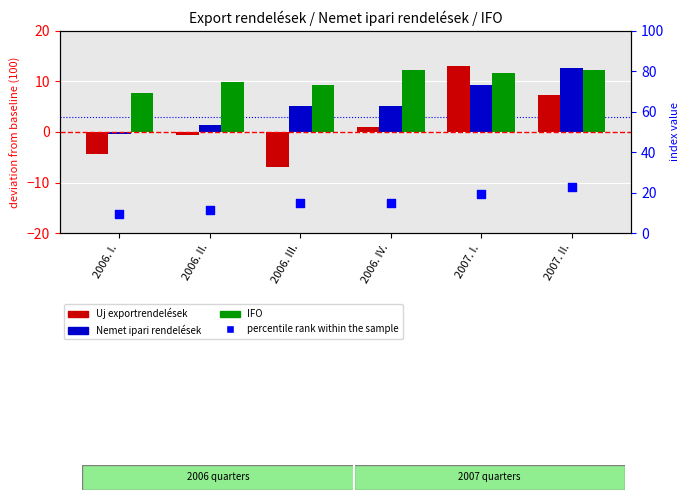

What is the total value across all series at 2007. I.?

53.1